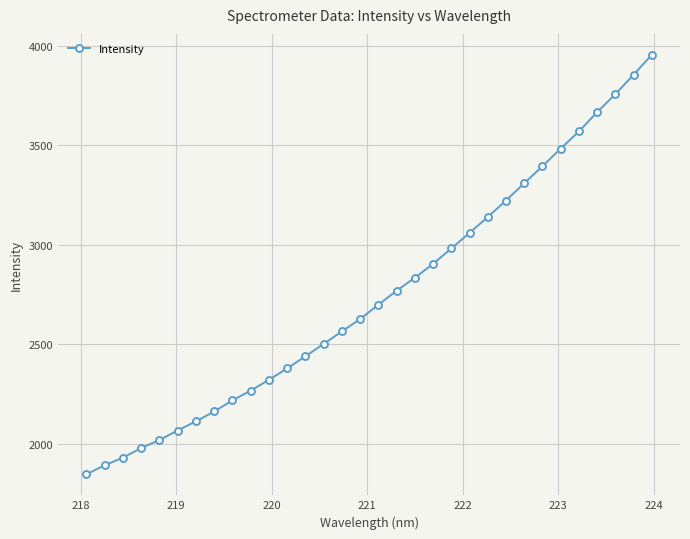

True or false: there are more than 2 points higher than both neighbors.

False